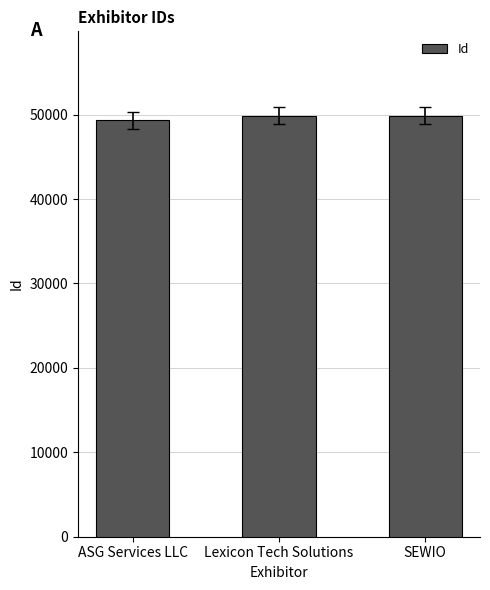

How many values are below 49858?

1